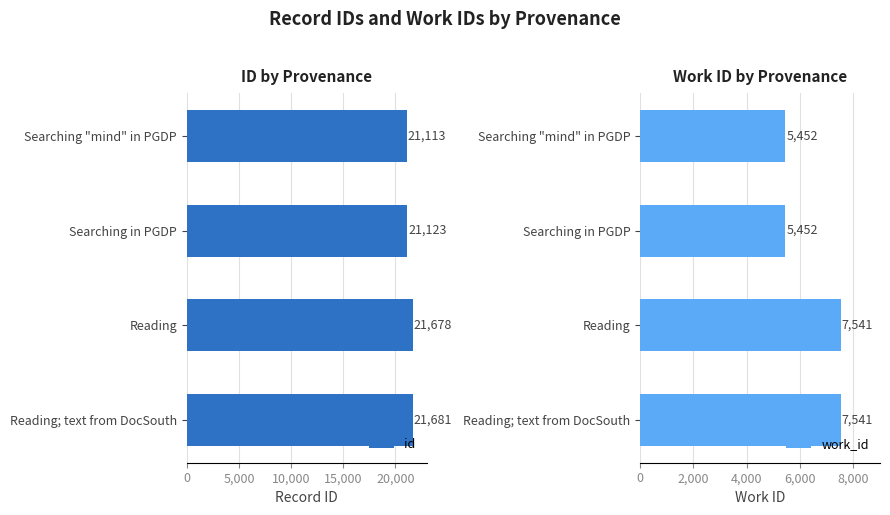

How many data points in work_id are less than 7541?

2